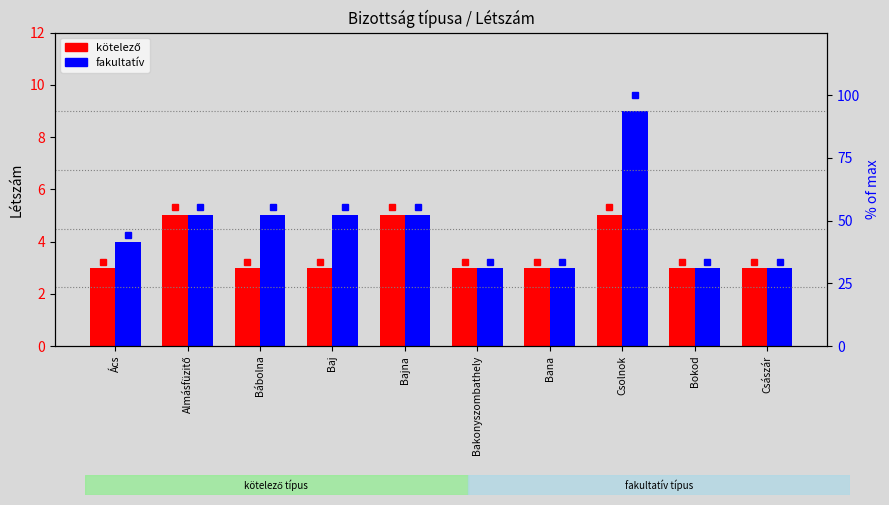

Rank the series at Bana from lowest to highest value.

kötelező, fakultatív, kötelező %, fakultatív %